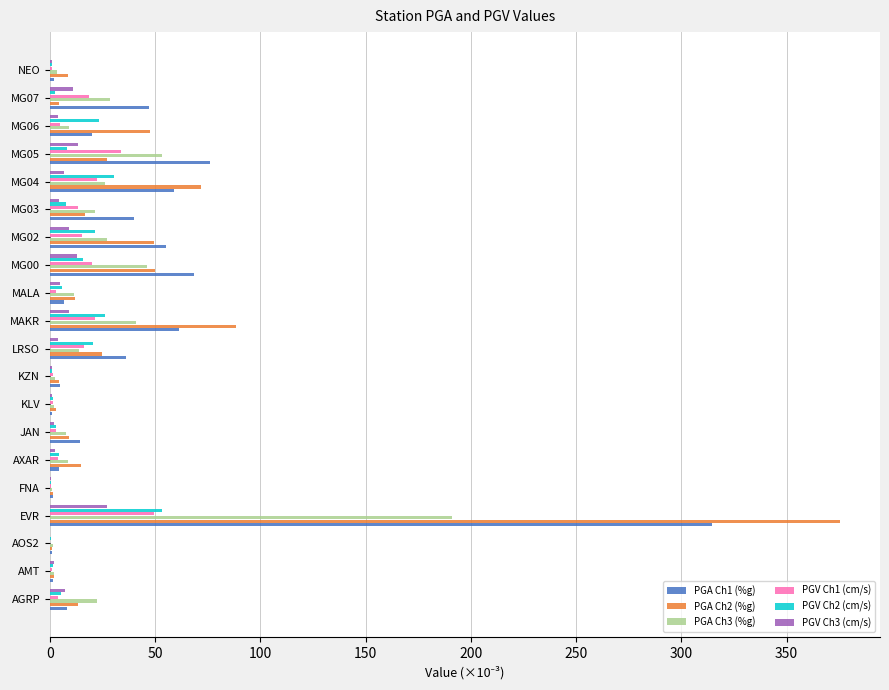

What is the greatest value displayed?

375.6